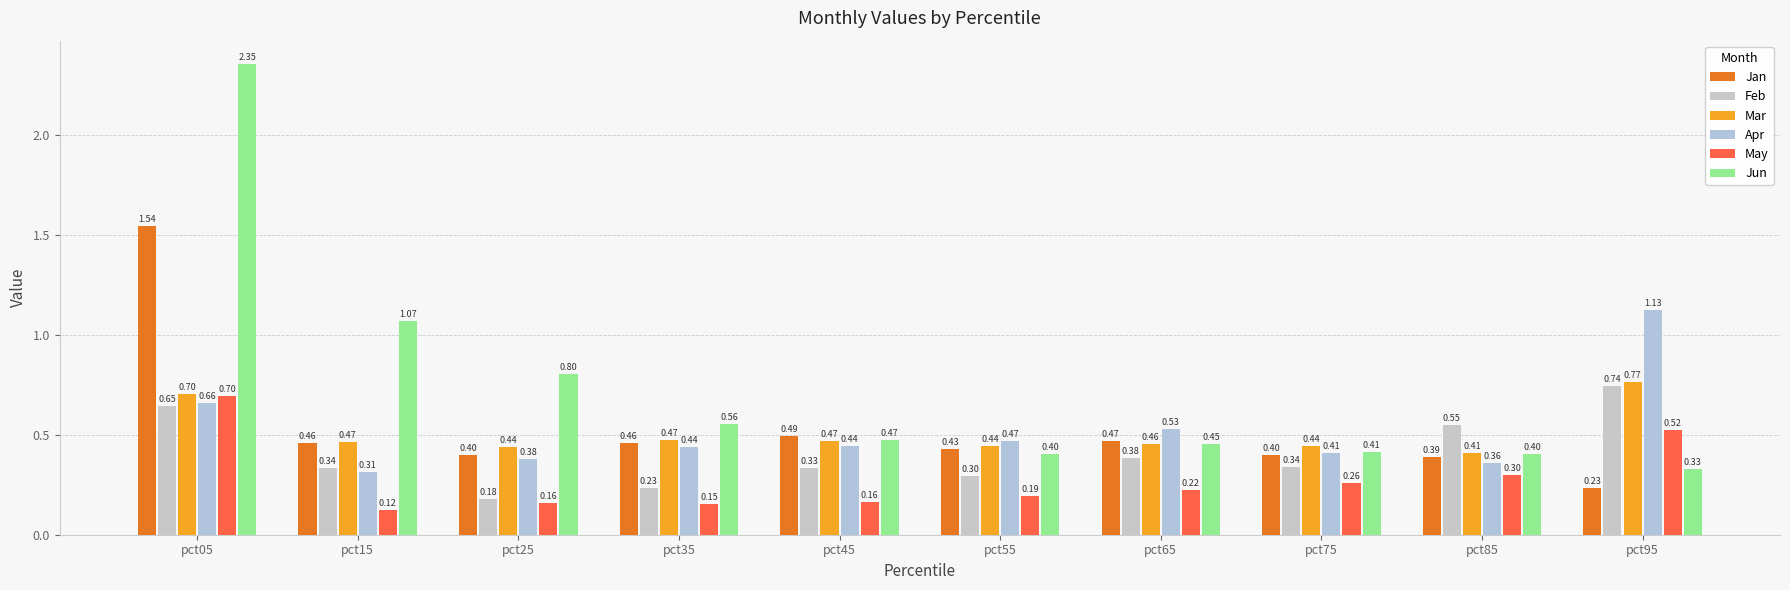

List the labels in order of Jun value, smallest first.

pct95, pct55, pct85, pct75, pct65, pct45, pct35, pct25, pct15, pct05